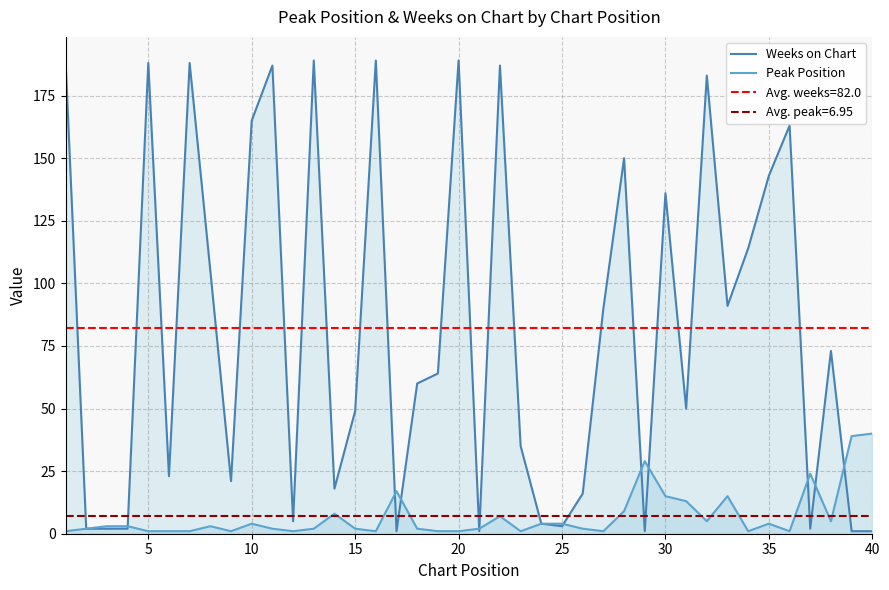

Which series has the widest spread of values?

Weeks on Chart